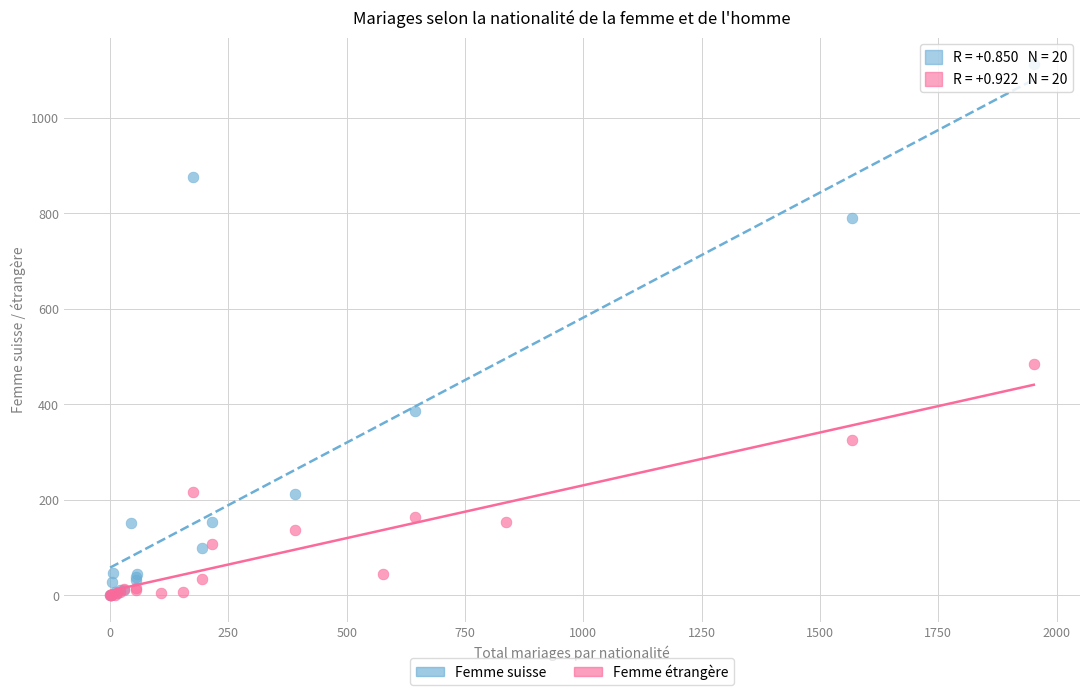

Which series contains the highest Y value?

Femme suisse